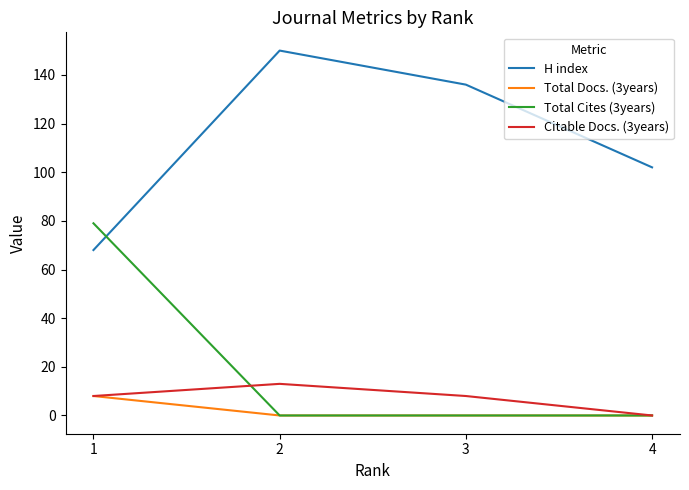

True or false: Citable Docs. (3years) and H index cross at least once.

False